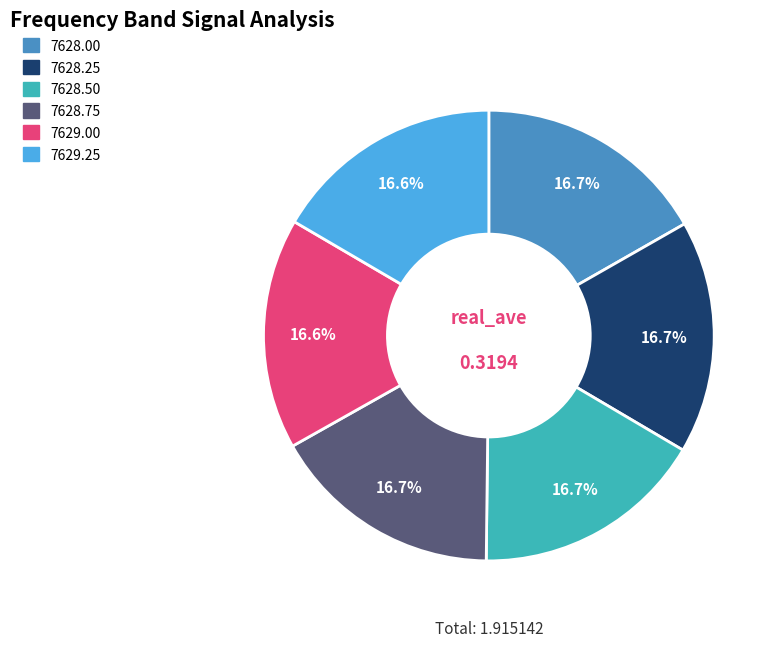

Does any single category account for the majority?

No